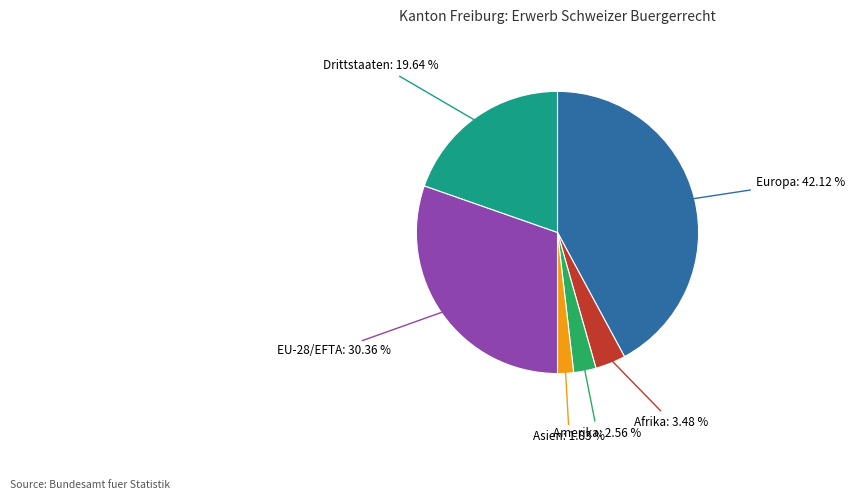

Is there any slice that represents more than half of the pie?

No